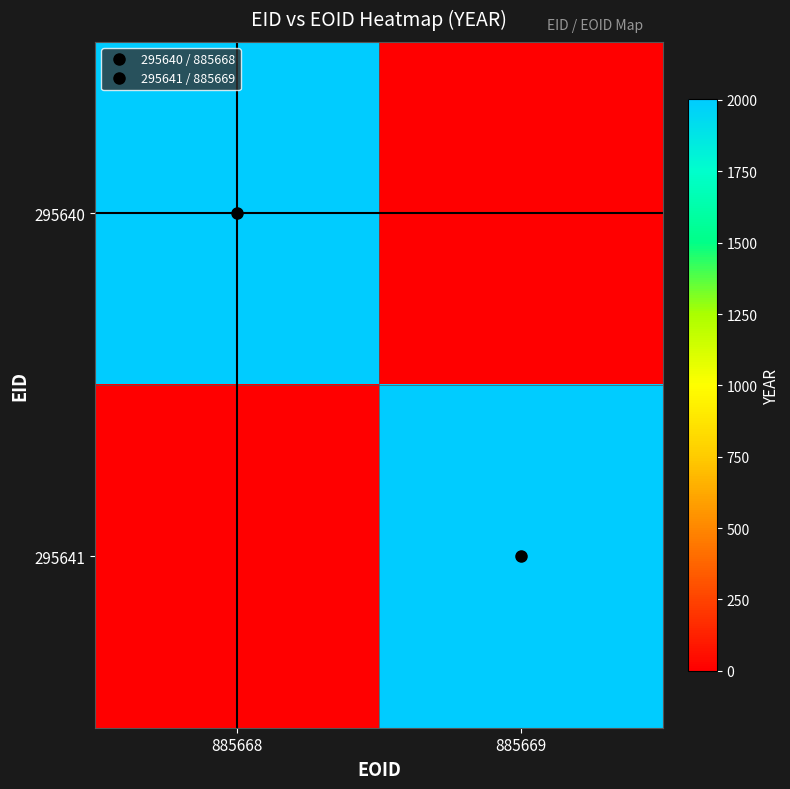

Which label corresponds to the largest value in the chart?

885668